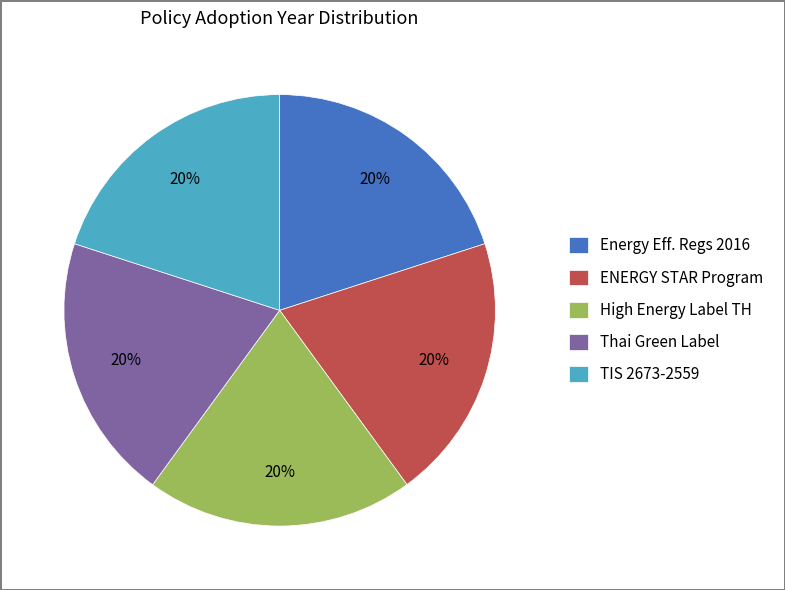

Is there any slice that represents more than half of the pie?

No